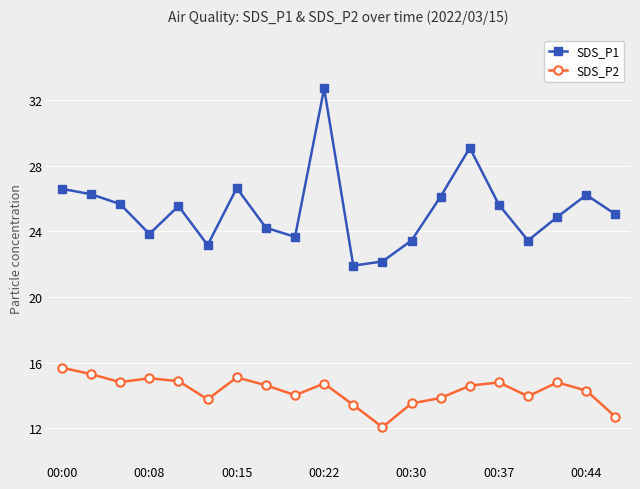

True or false: SDS_P1 has more than 1 points higher than both neighbors.

True